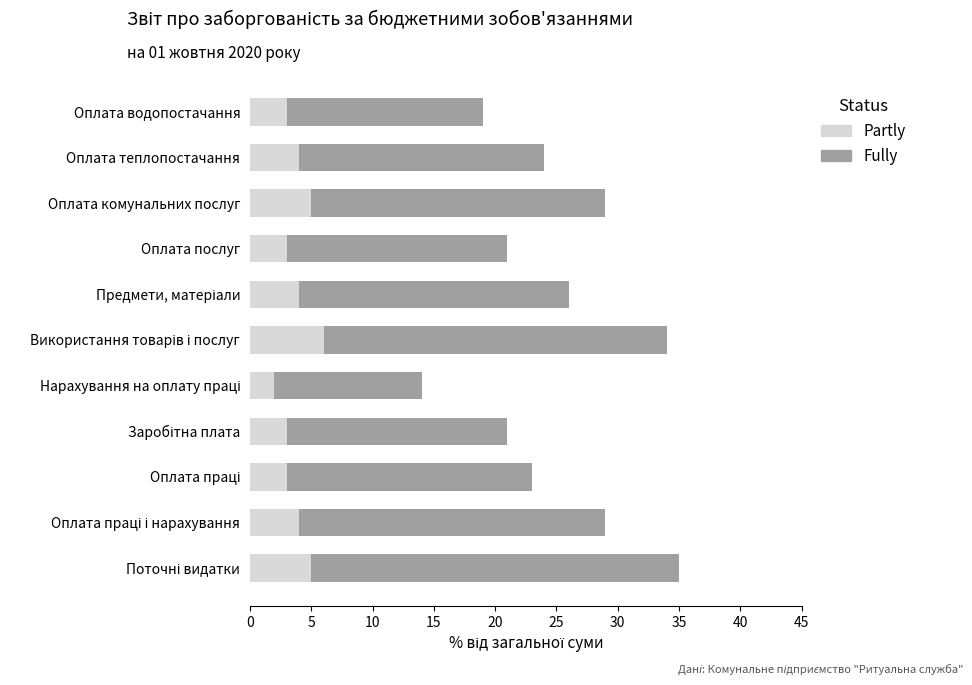

What is the difference between the maximum and minimum values in the Partly series?

4